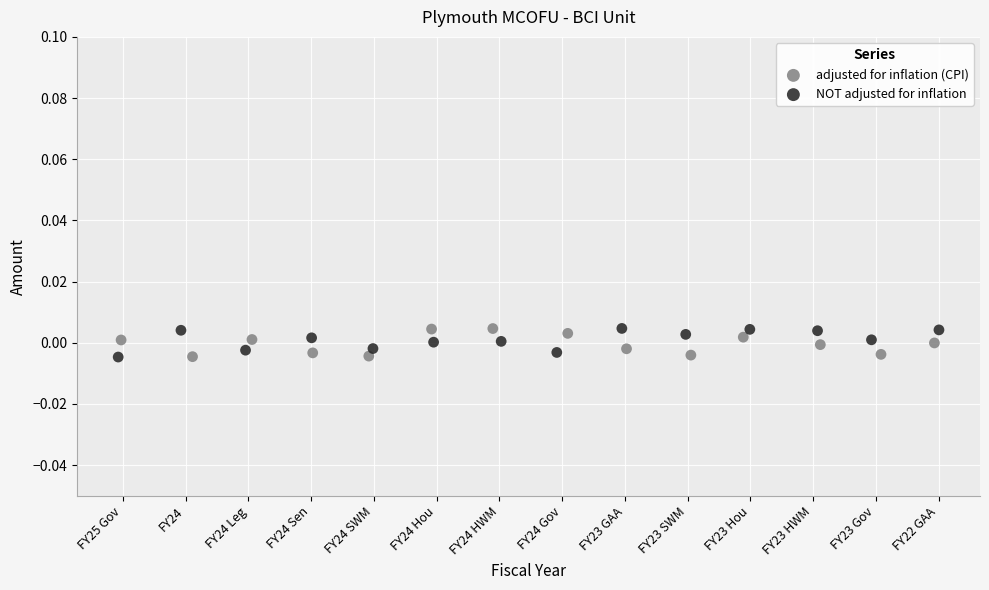

What are all the series names shown in the legend?

adjusted for inflation (CPI), NOT adjusted for inflation